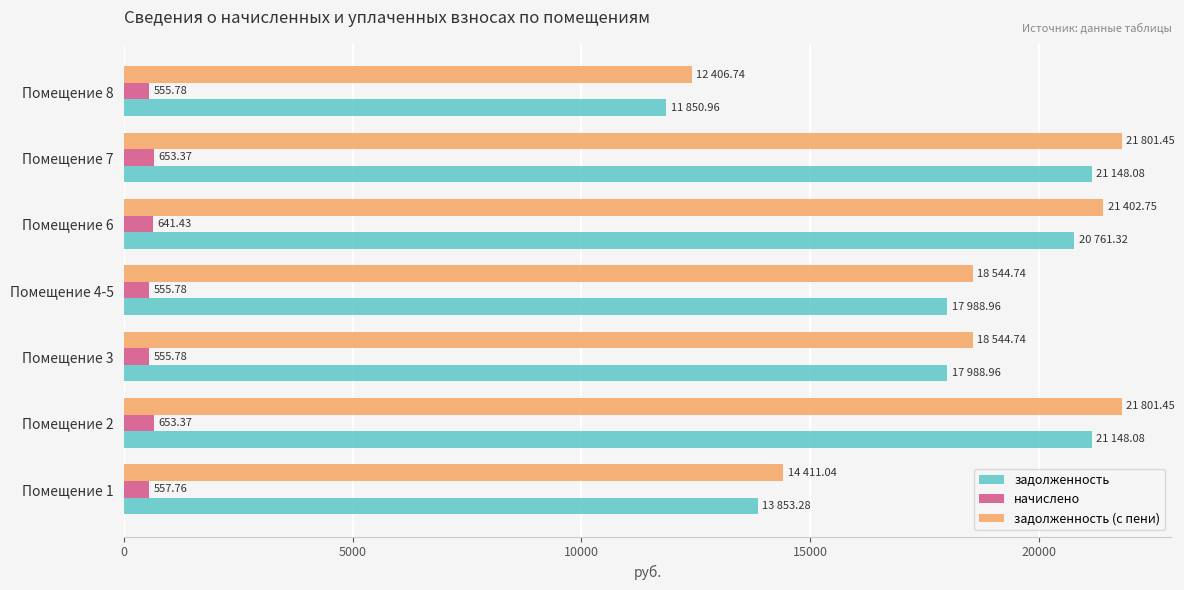

Is the value of задолженность at Помещение 7 greater than the value of начислено at Помещение 4-5?

Yes